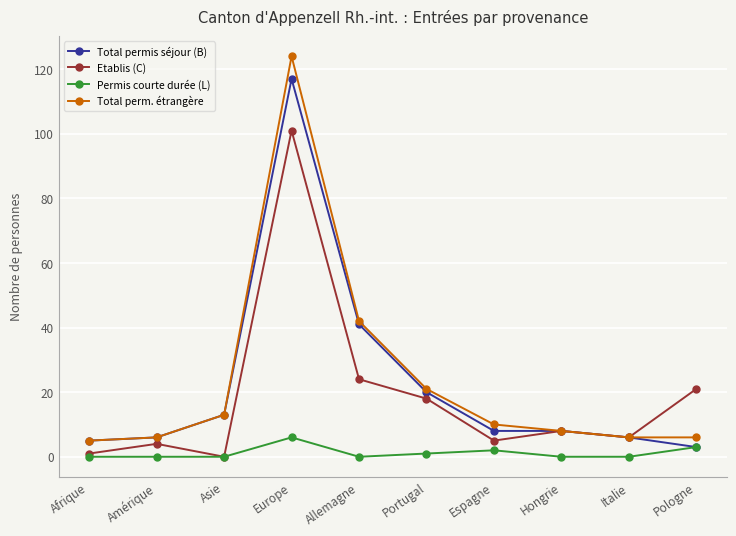

Is the value of Total perm. étrangère at Amérique greater than the value of Total permis séjour (B) at Pologne?

Yes